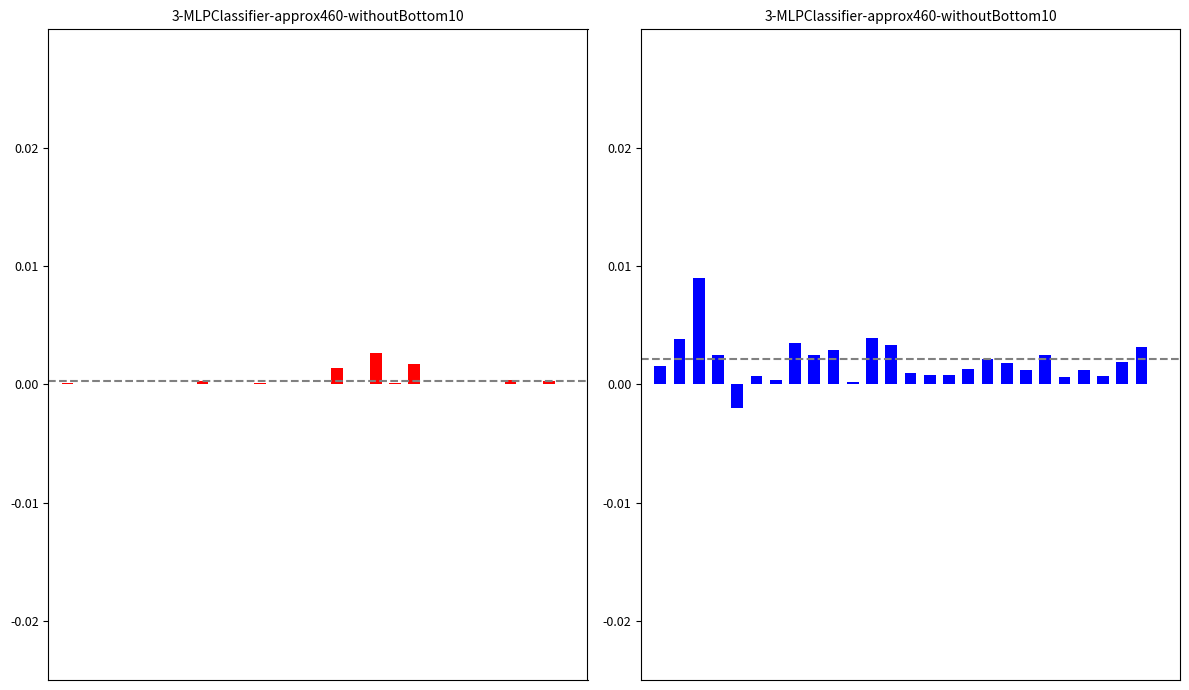

At which category is the sum across all series the highest?

2